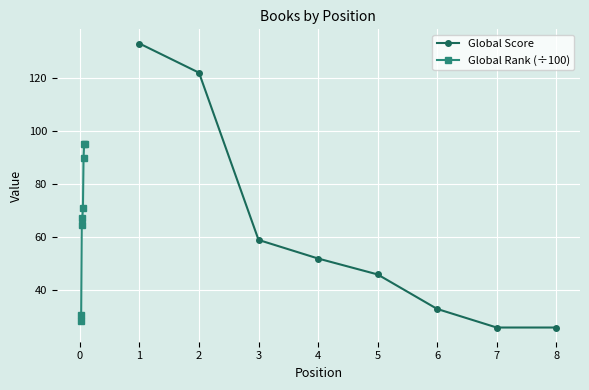

Does the chart display data point markers on the line(s)?

Yes